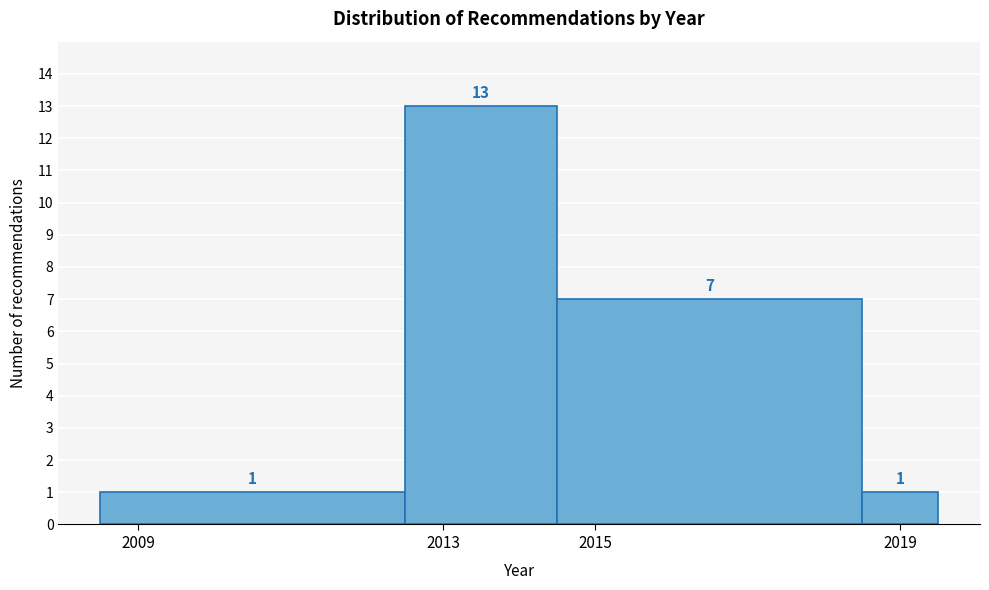

What is the height of the bar covering 2008.5 to 2012.5 on the x-axis? The bar edges are not printed on the chart, so give them approximately, as read against the axis.

1